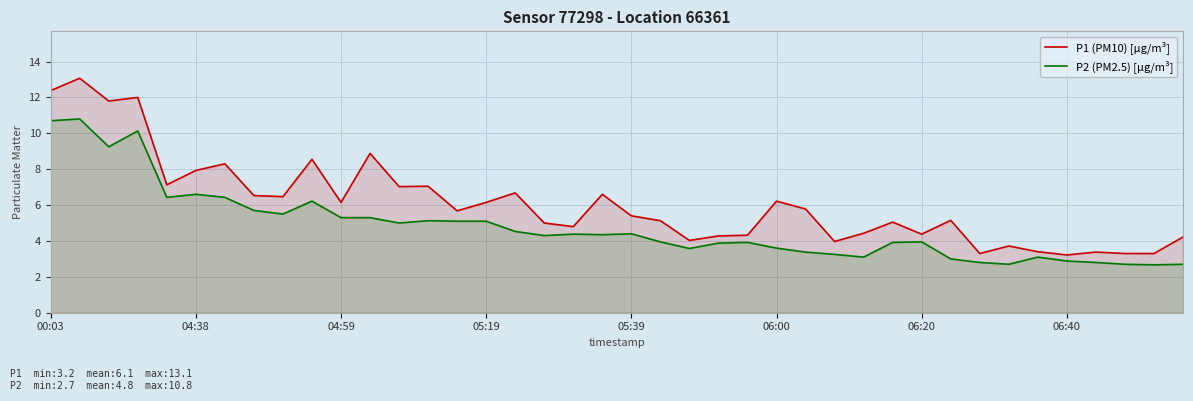

How many lines are shown in the chart?

2